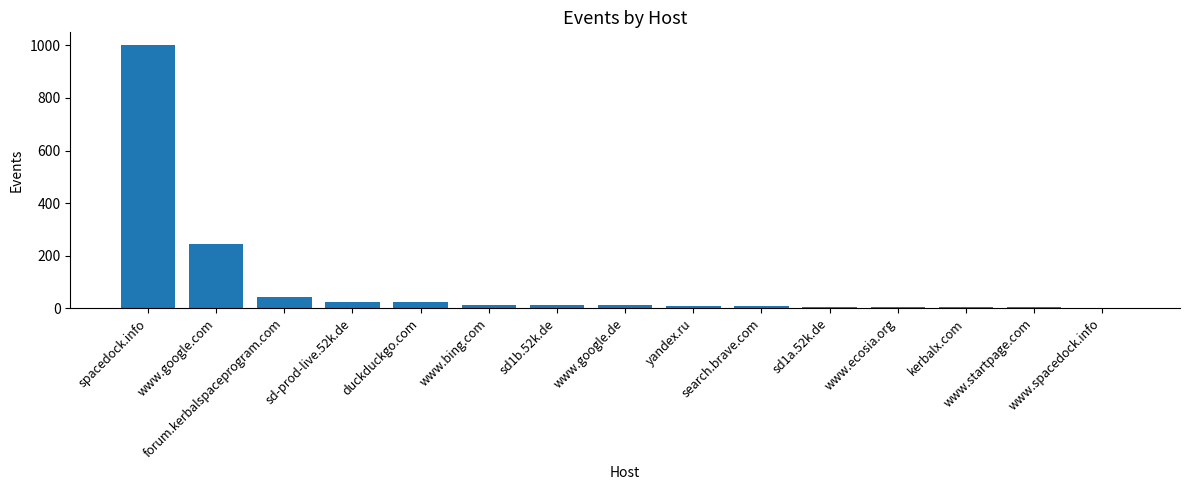

The chart shows a value of 23 at duckduckgo.com. True or false?

True